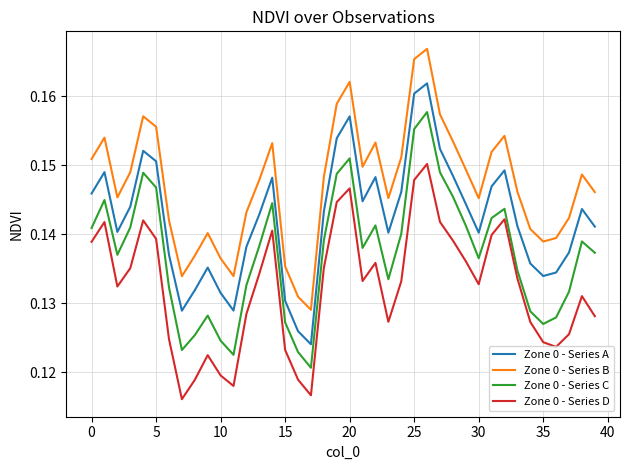

Which series has the largest total across all categories?

Zone 0 - Series B